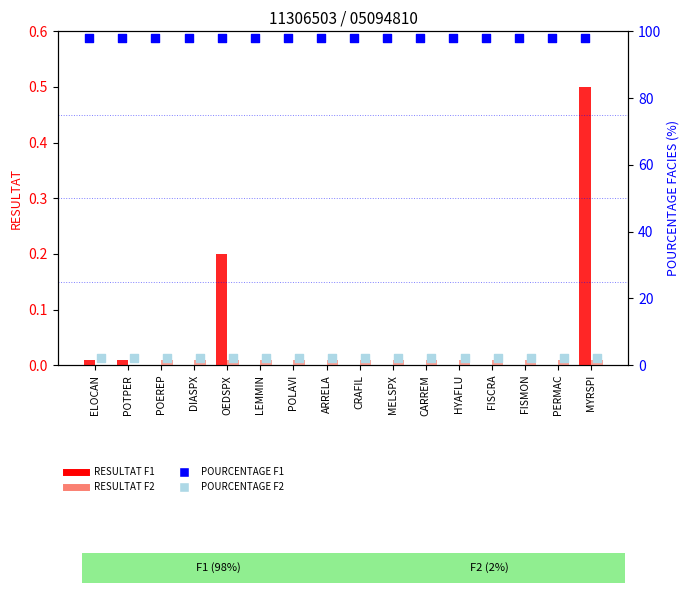

Which series has the largest total across all categories?

POURCENTAGE F1